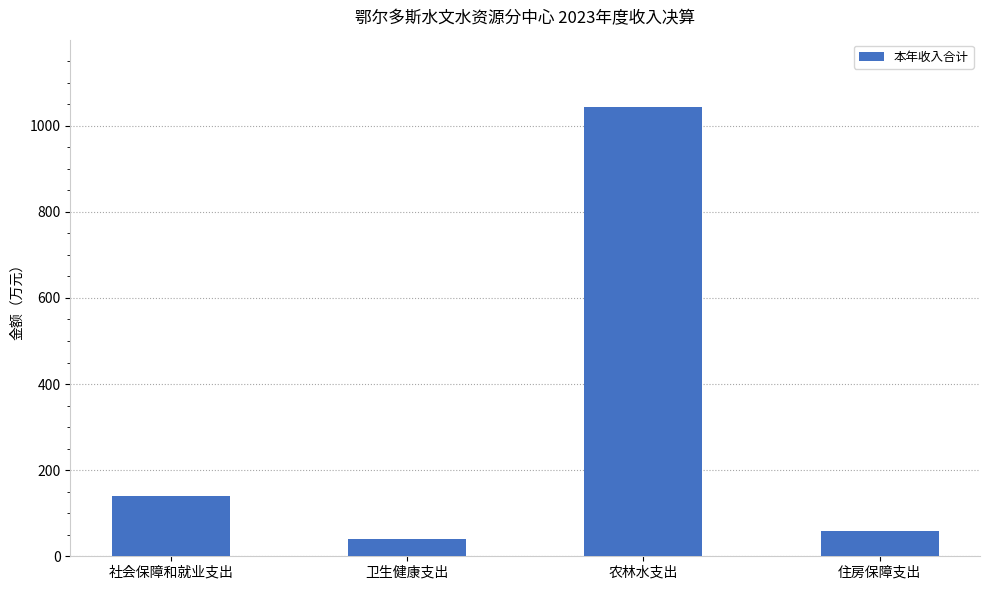

What is the value of the 1st bar from the left?

139.3